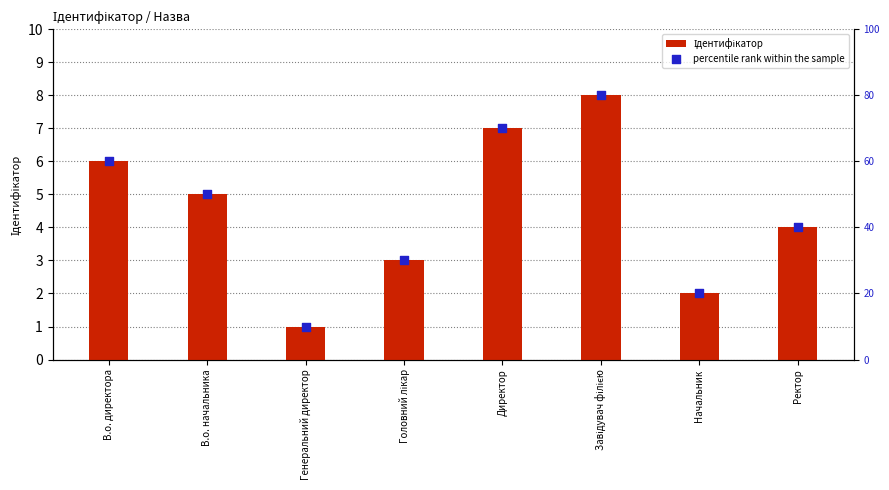

Which series reaches the minimum Y coordinate?

Ідентифікатор